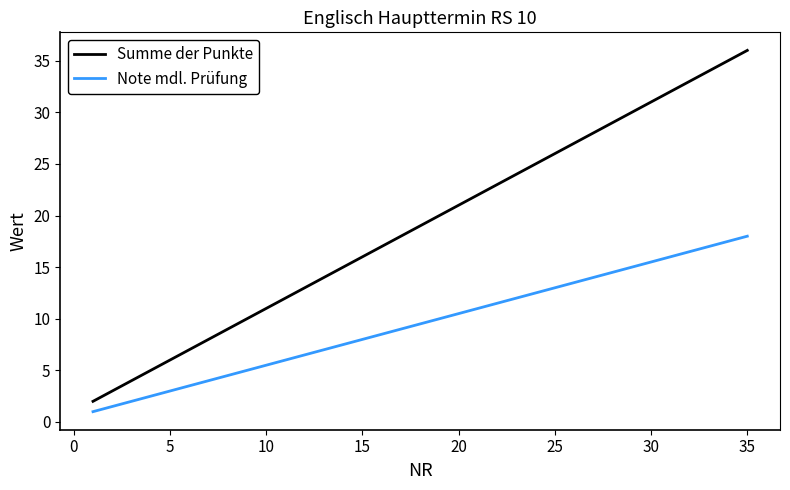

True or false: Note mdl. Prüfung and Summe der Punkte cross at least once.

False